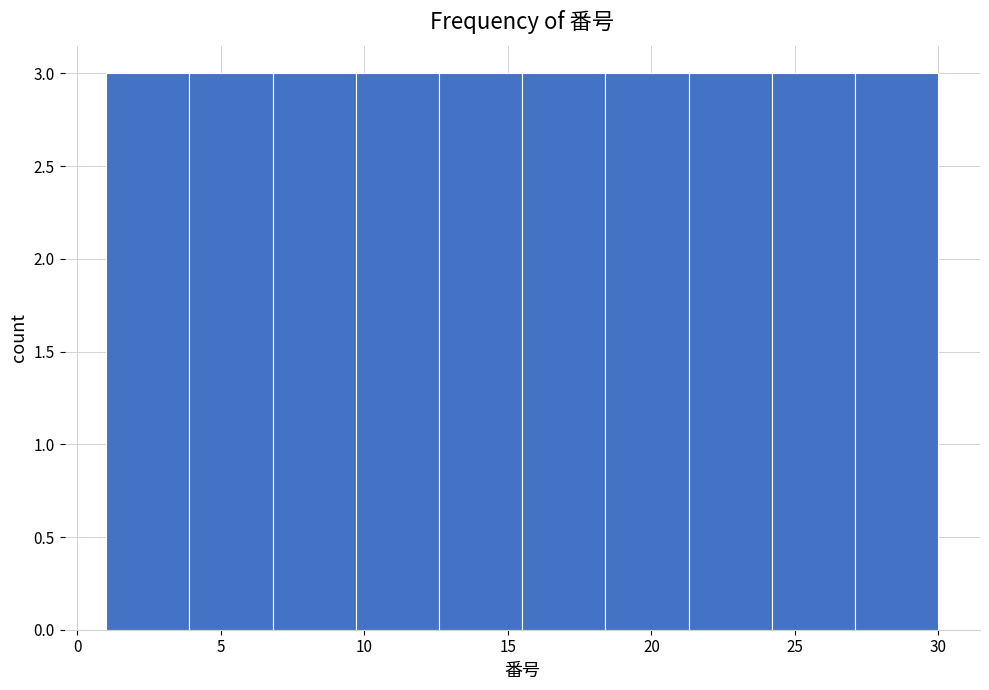

What is the height of the bar covering 6.8 to 9.7 on the x-axis? Neither the bar edges nor the heights are printed on the chart, so give them approximately, as read against the axes.

3